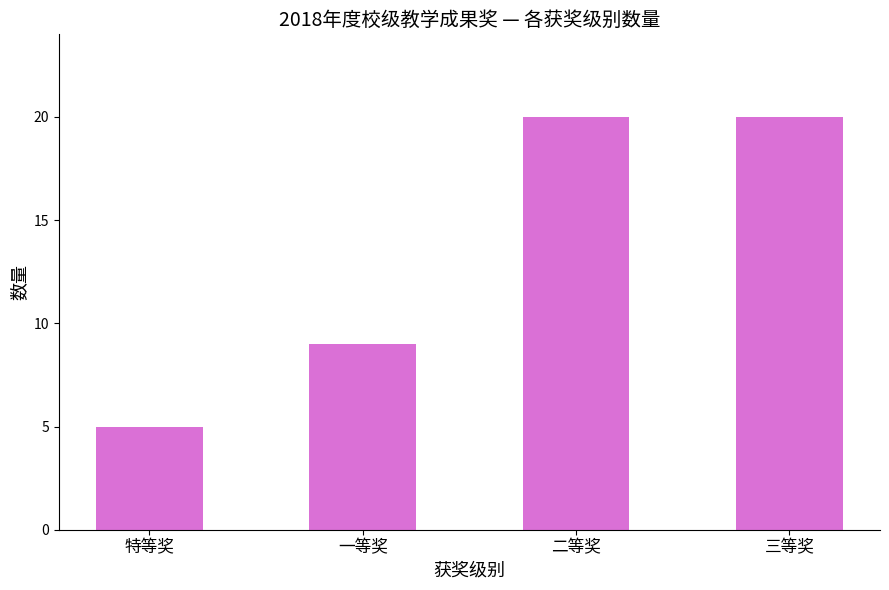

What is the maximum value shown in the chart?

20